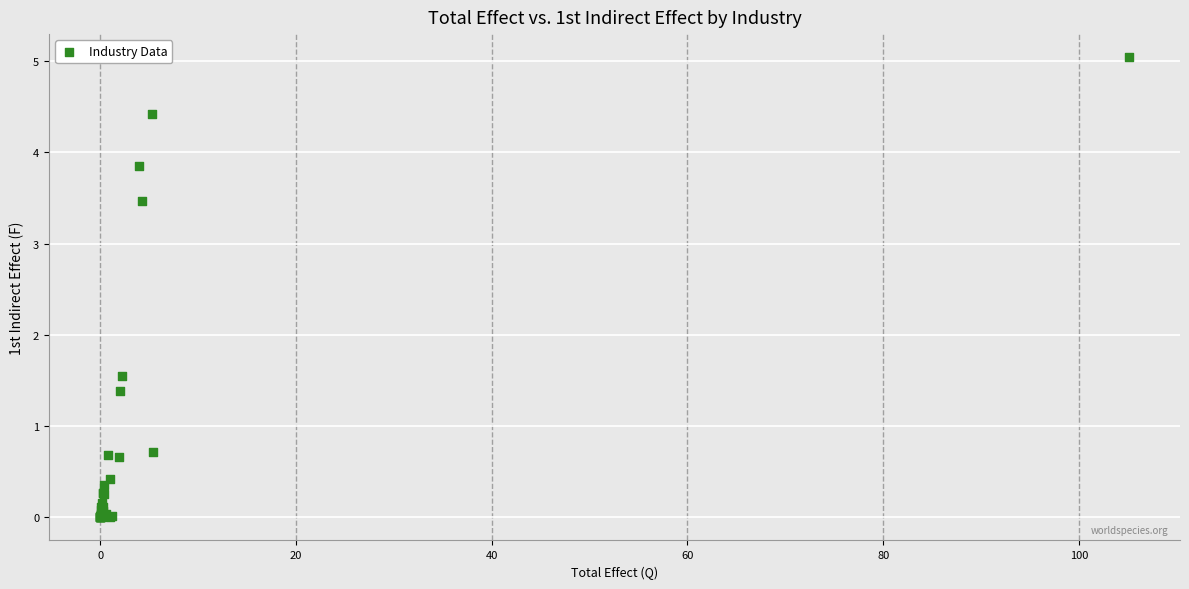

What Y value in the scatter plot is closest to 2?

1.6